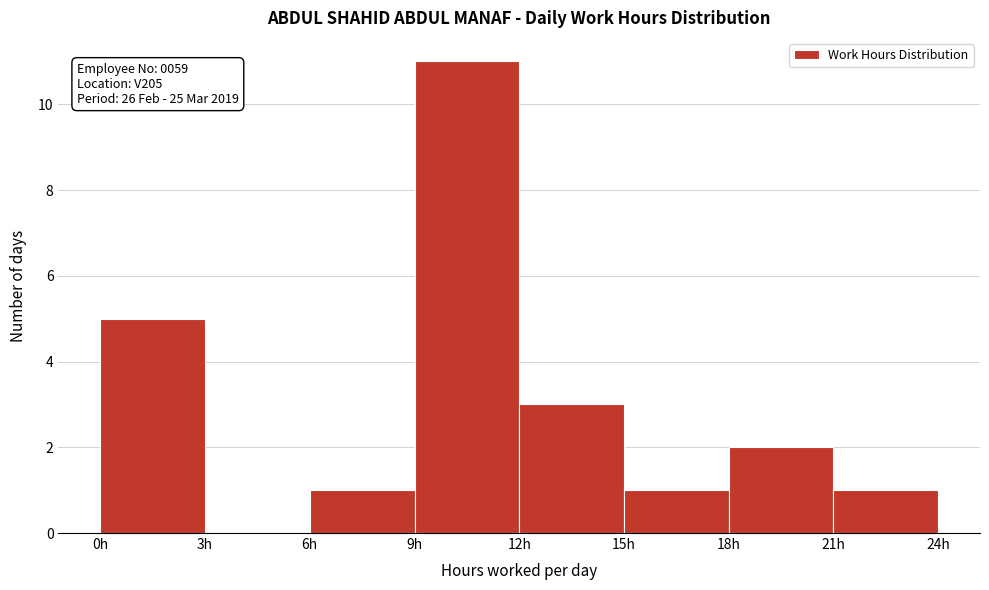

Which range on the x-axis has the tallest bar?

9 to 12